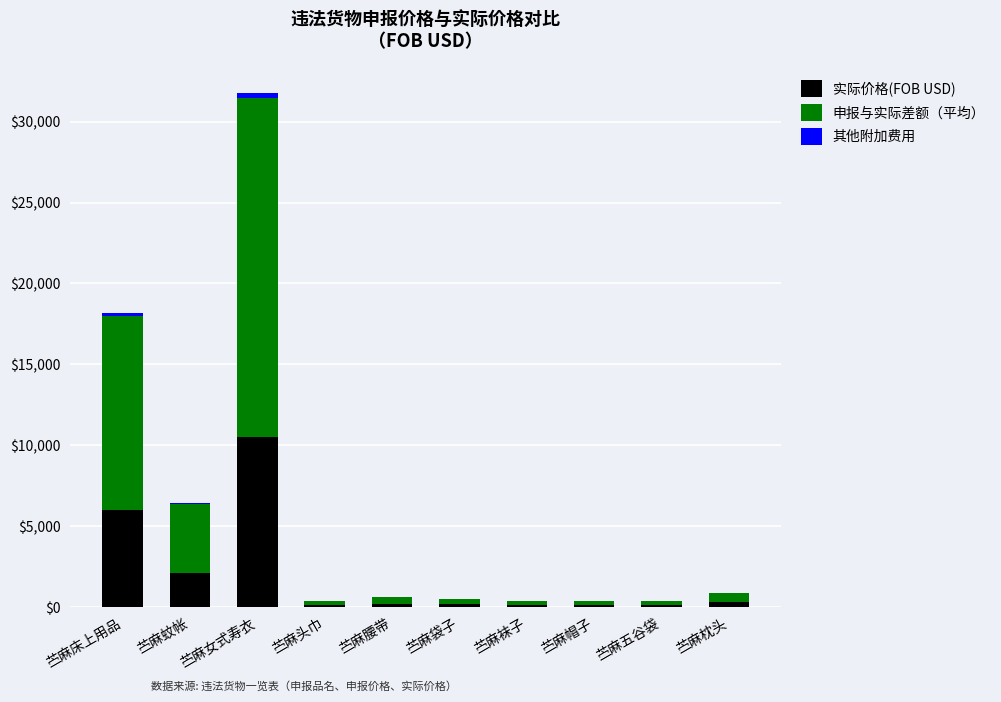

How many distinct data groups are displayed?

3